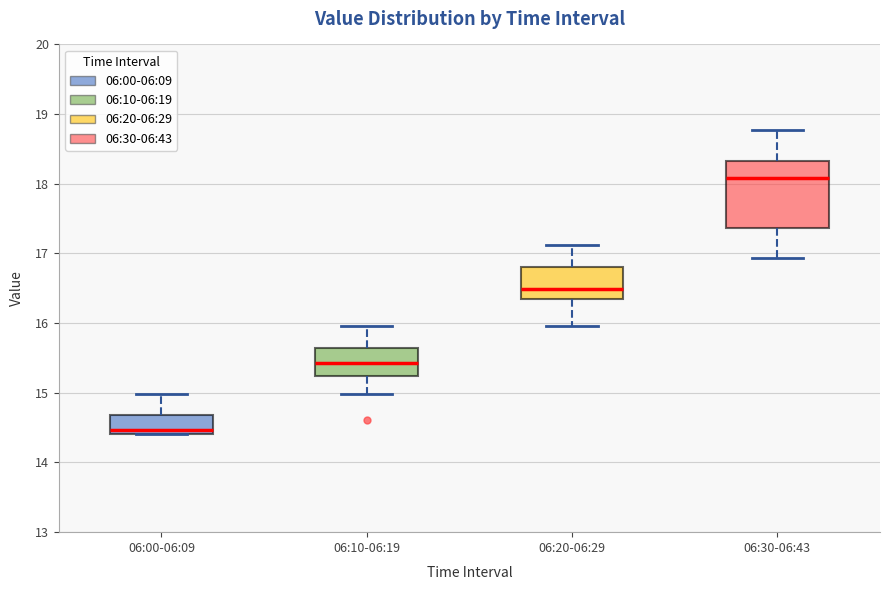

Reading left to right, read every box against the y-axis: the position of its median line, the range the box covers, and the ends of its whiskers. The values are not printed on the chart, so give them approximately, as read against the axis.

06:00-06:09: median 14.5, box 14.4 to 14.7, whiskers 14.4 to 15.0
06:10-06:19: median 15.4, box 15.2 to 15.6, whiskers 15.0 to 16.0
06:20-06:29: median 16.5, box 16.4 to 16.8, whiskers 16.0 to 17.1
06:30-06:43: median 18.1, box 17.4 to 18.3, whiskers 16.9 to 18.8